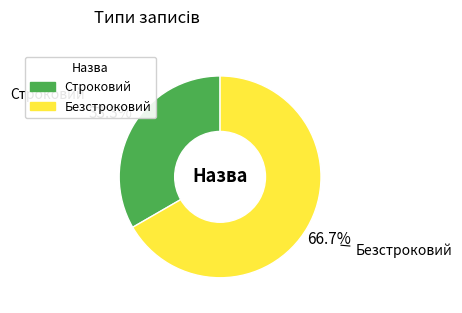

To the nearest percent, what is the combined percentage of Строковий and Безстроковий?

100%